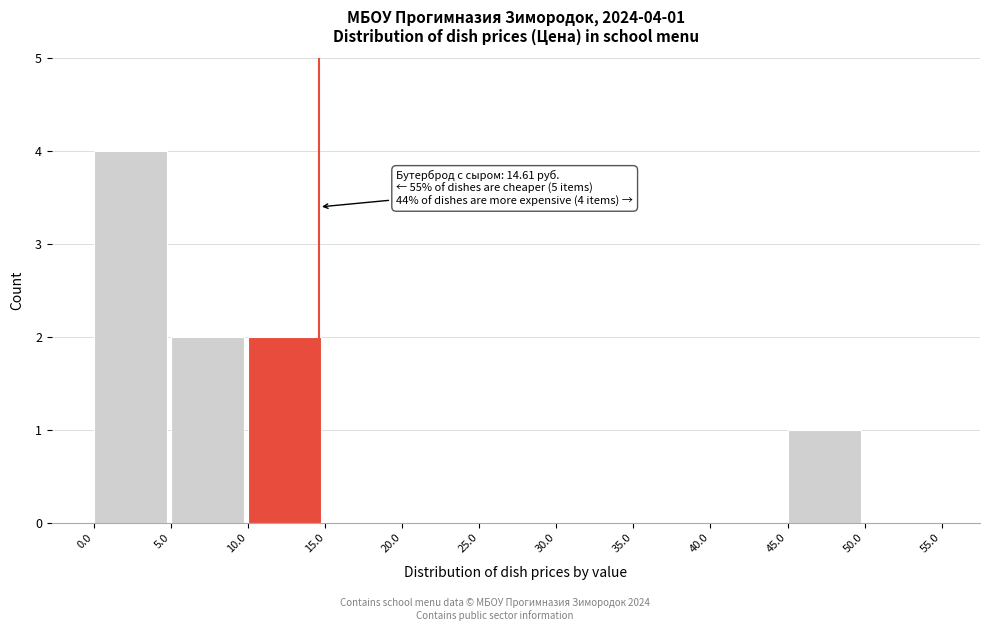

Which range on the x-axis has the tallest bar?

0.0 to 5.0